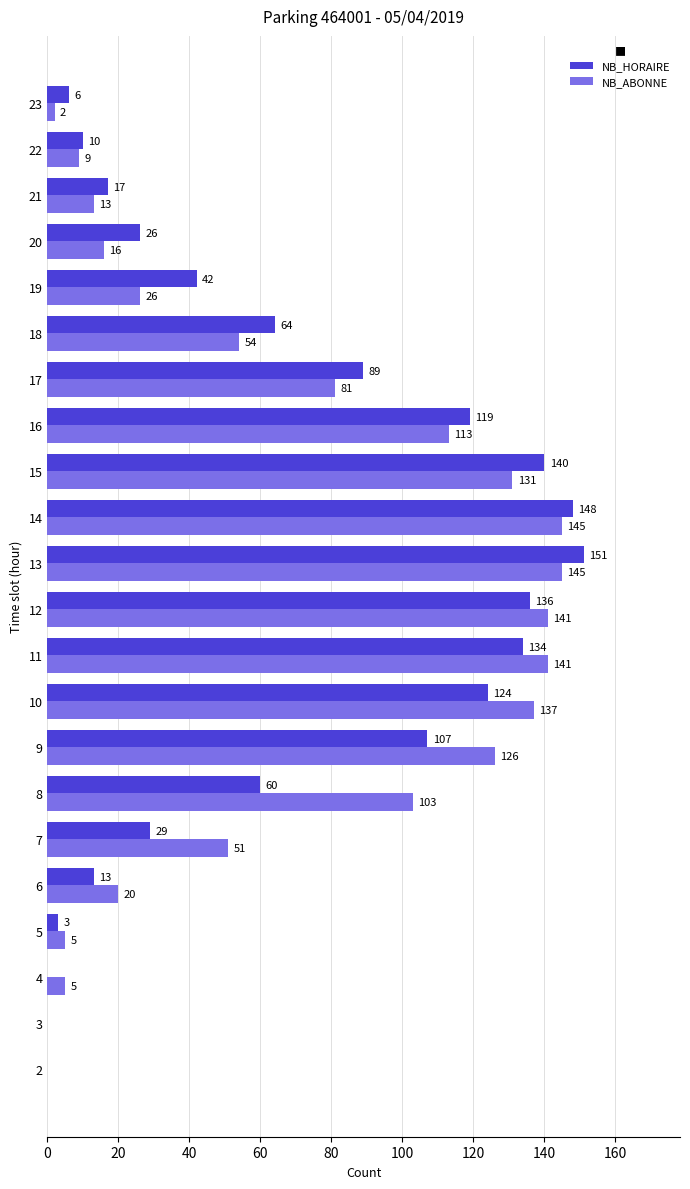

What is the total value across all series at 7?

80